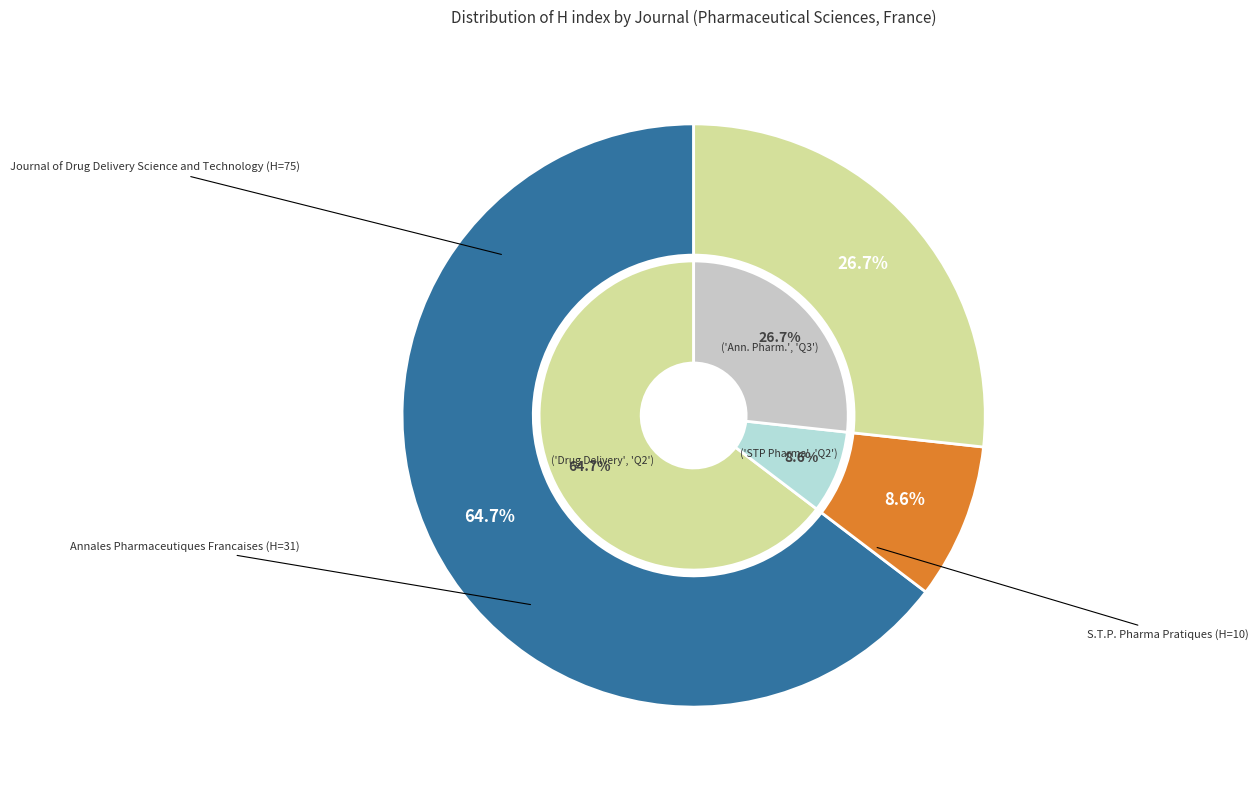

True or false: S.T.P. Pharma Pratiques accounts for 1% of the total.

False